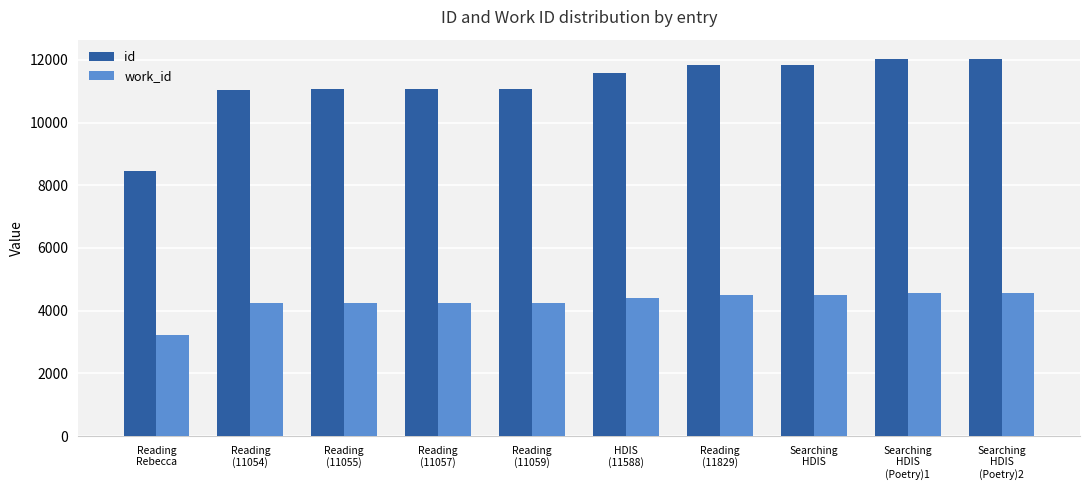

What is the average value of the work_id series?

4277